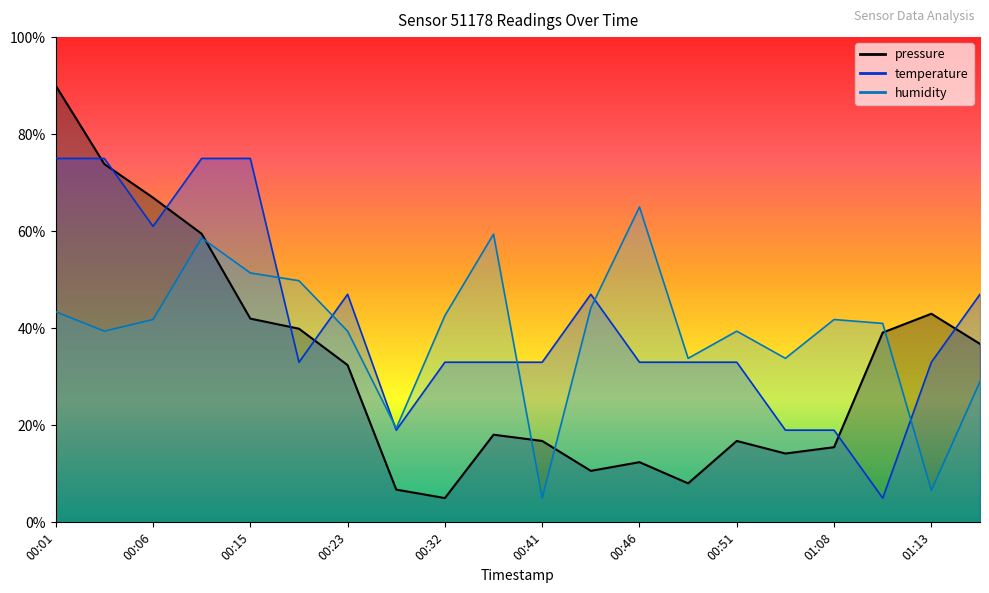

Between 00:51 and 01:06, which series saw the biggest shift?

temperature